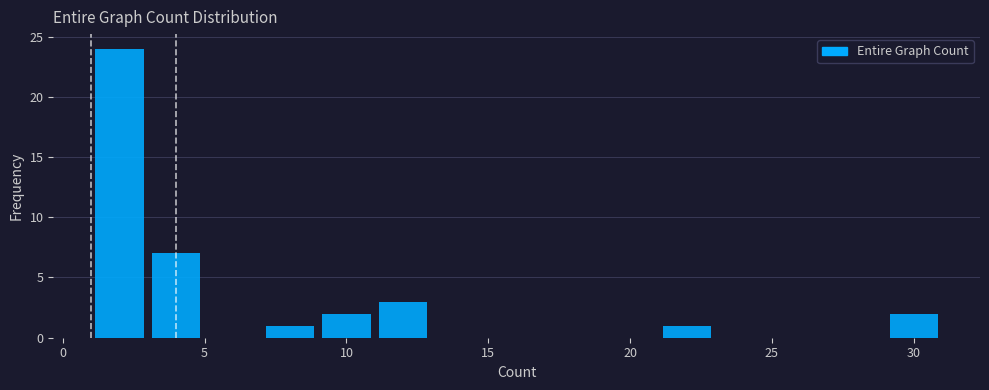

What is the height of the bar covering 7 to 9 on the x-axis? The values are not printed on the chart, so give them approximately, as read against the axis.

1